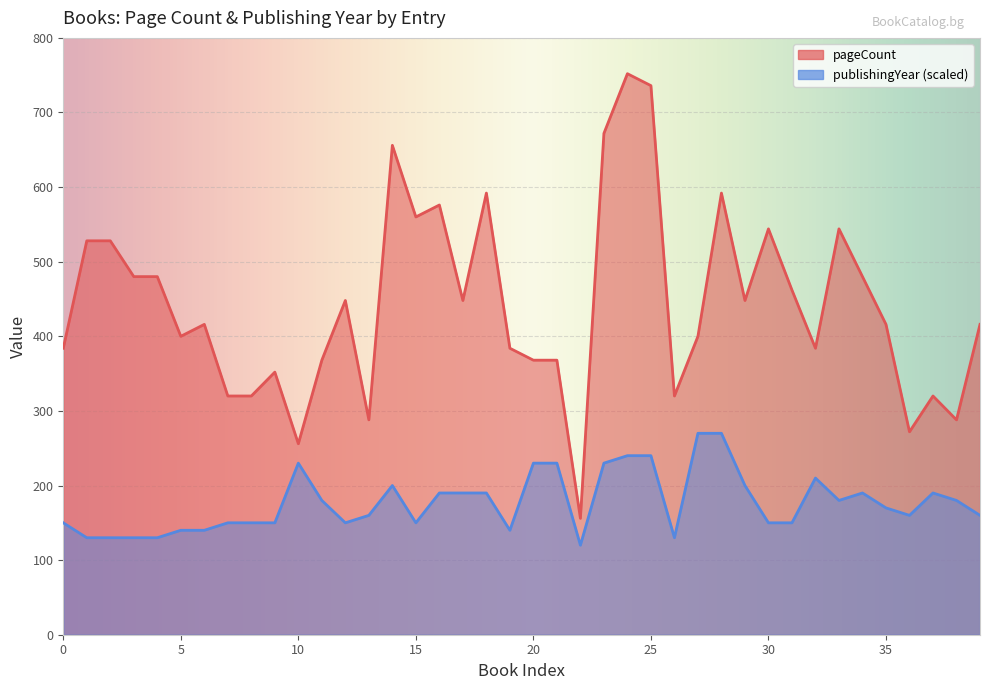

What is the sum of all publishingYear values?

7080